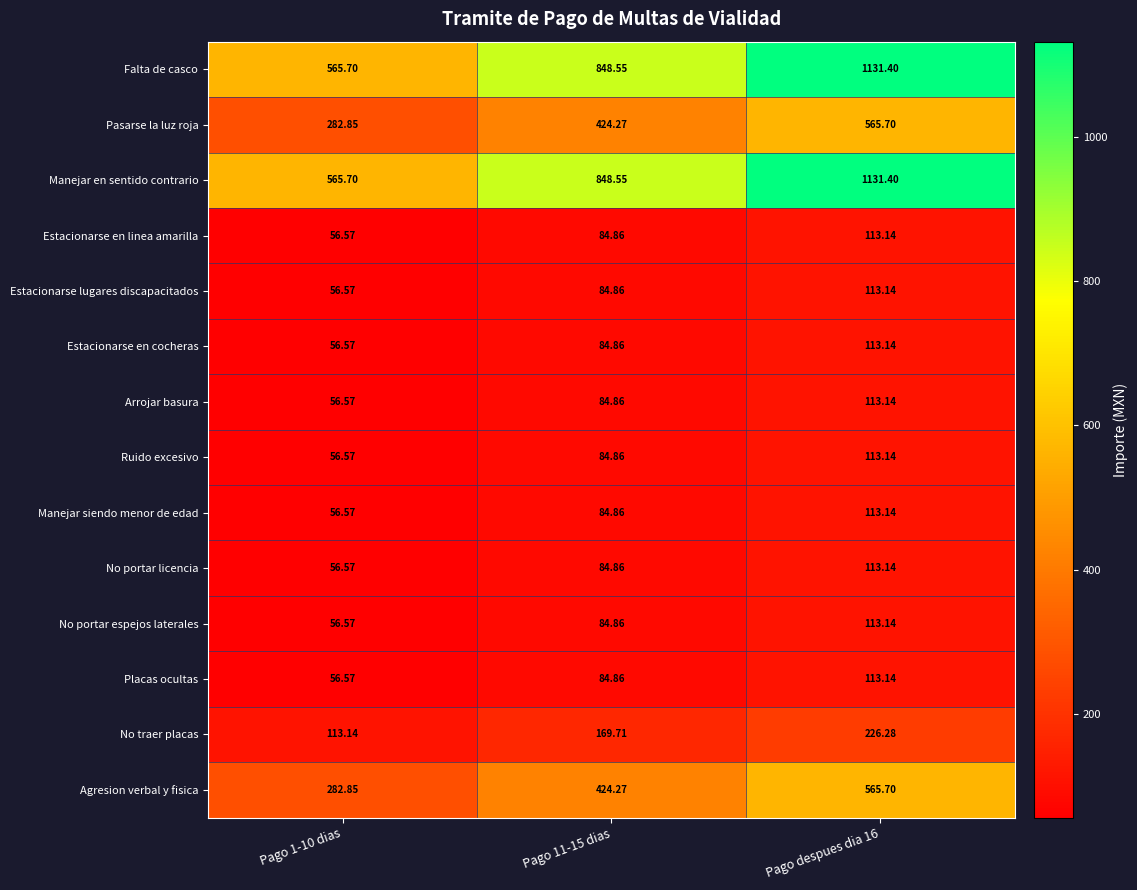

Is the value of No portar licencia at Pago 1-10 dias greater than the value of Manejar en sentido contrario at Pago despues dia 16?

No